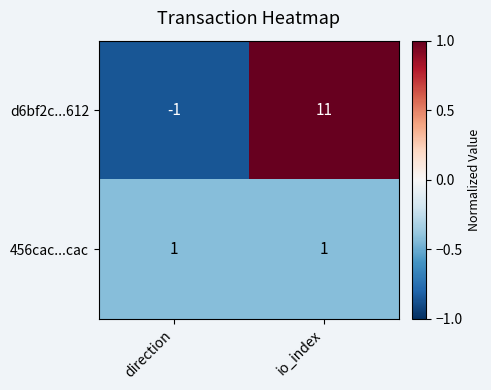

Reading left to right, list all the values displayed in this chart.

d6bf2c...612: direction=-1	io_index=11
456cac...cac: direction=1	io_index=1